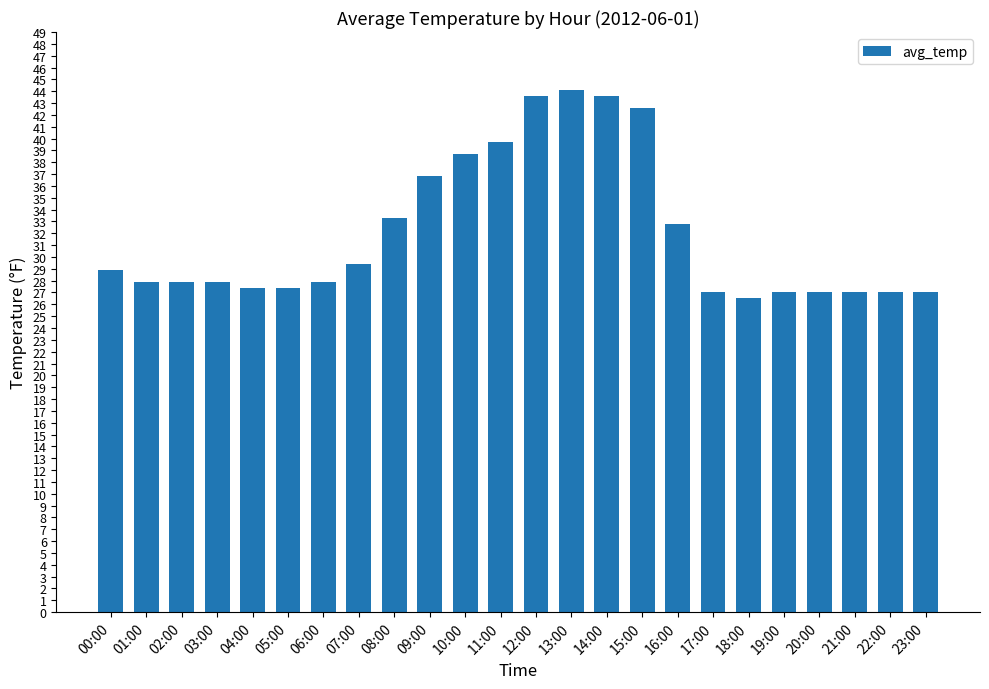

The value at 07:00 is 29.4. True or false?

True